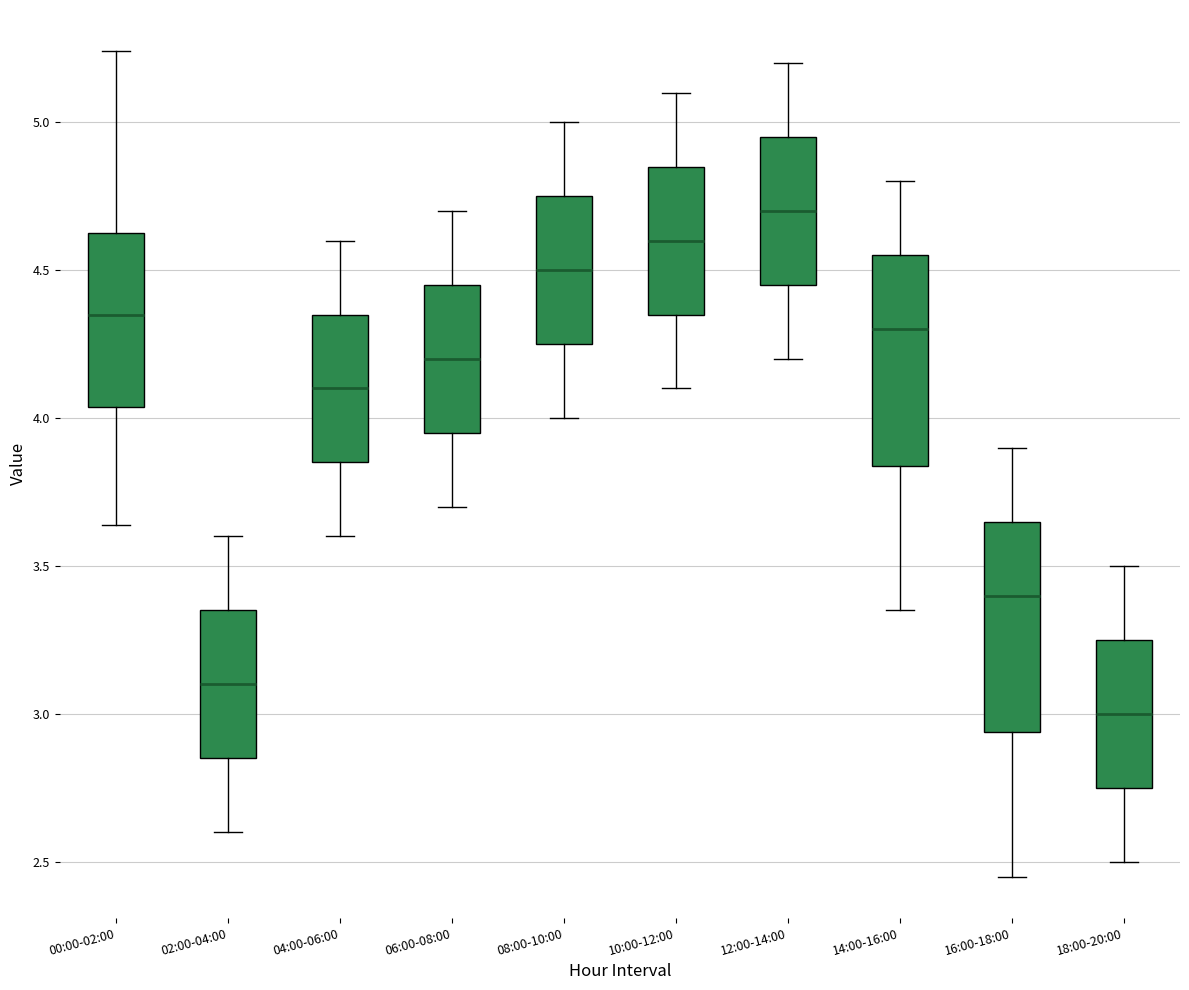

Reading left to right, read every box against the y-axis: the position of its median line, the range the box covers, and the ends of its whiskers. The values are not printed on the chart, so give them approximately, as read against the axis.

00:00-02:00: median 4.35, box 4.05 to 4.65, whiskers 3.65 to 5.25
02:00-04:00: median 3.10, box 2.85 to 3.35, whiskers 2.60 to 3.60
04:00-06:00: median 4.10, box 3.85 to 4.35, whiskers 3.60 to 4.60
06:00-08:00: median 4.20, box 3.95 to 4.45, whiskers 3.70 to 4.70
08:00-10:00: median 4.50, box 4.25 to 4.75, whiskers 4.00 to 5.00
10:00-12:00: median 4.60, box 4.35 to 4.85, whiskers 4.10 to 5.10
12:00-14:00: median 4.70, box 4.45 to 4.95, whiskers 4.20 to 5.20
14:00-16:00: median 4.30, box 3.85 to 4.55, whiskers 3.35 to 4.80
16:00-18:00: median 3.40, box 2.95 to 3.65, whiskers 2.45 to 3.90
18:00-20:00: median 3.00, box 2.75 to 3.25, whiskers 2.50 to 3.50